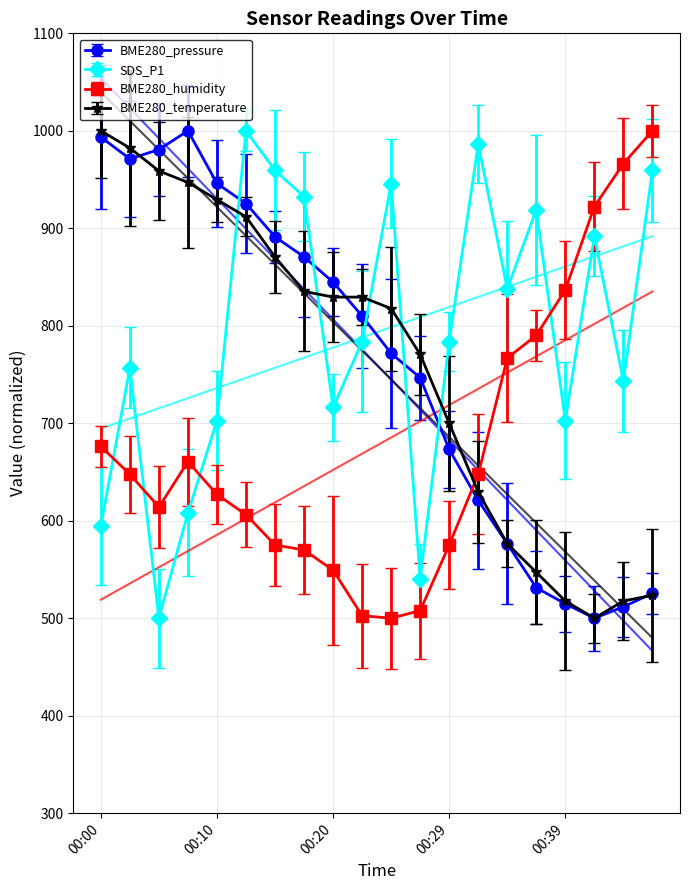

At which category does BME280_temperature reach its first local valley?

00:42